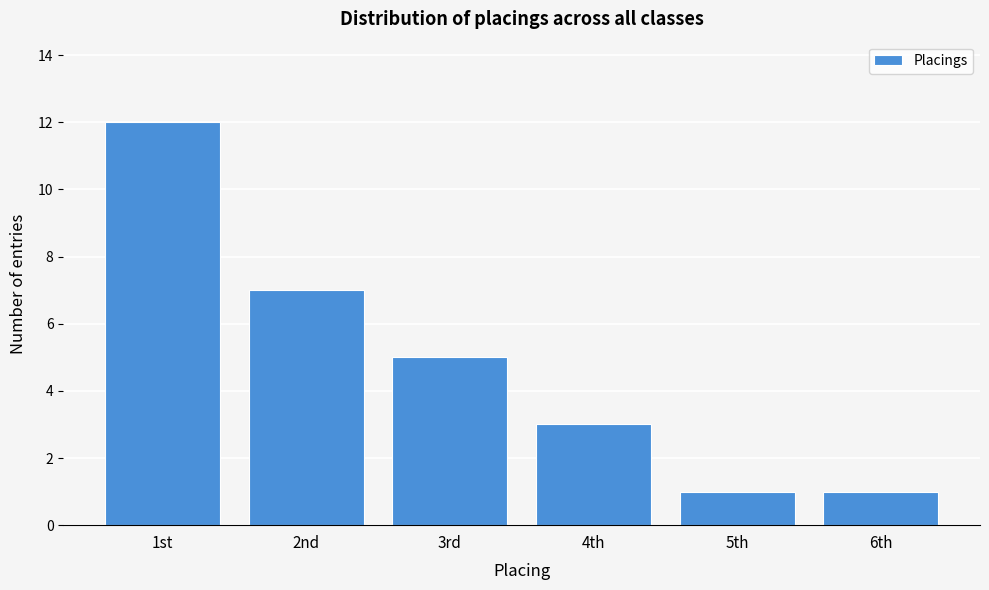

Reading right to left, transcribe all the data shown in this chart.

6th=1	5th=1	4th=3	3rd=5	2nd=7	1st=12